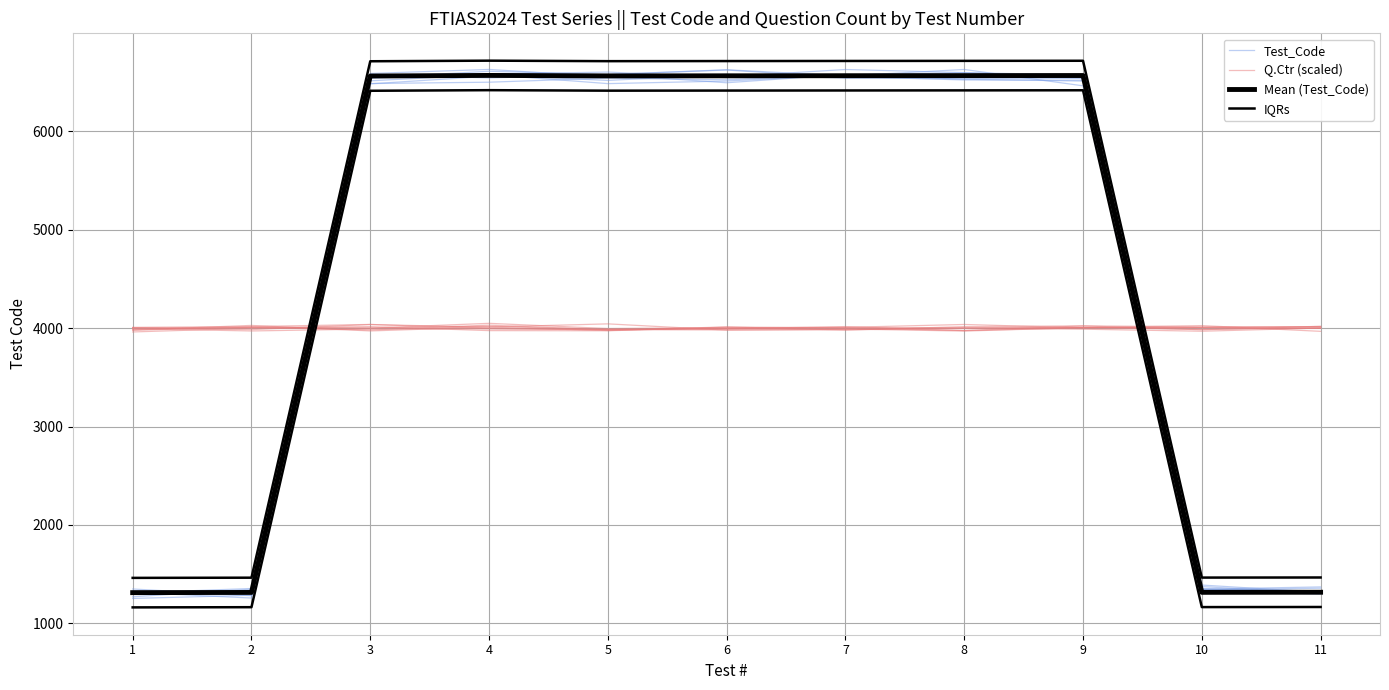

At which label does Q.Ctr (scaled) reach its peak?

4